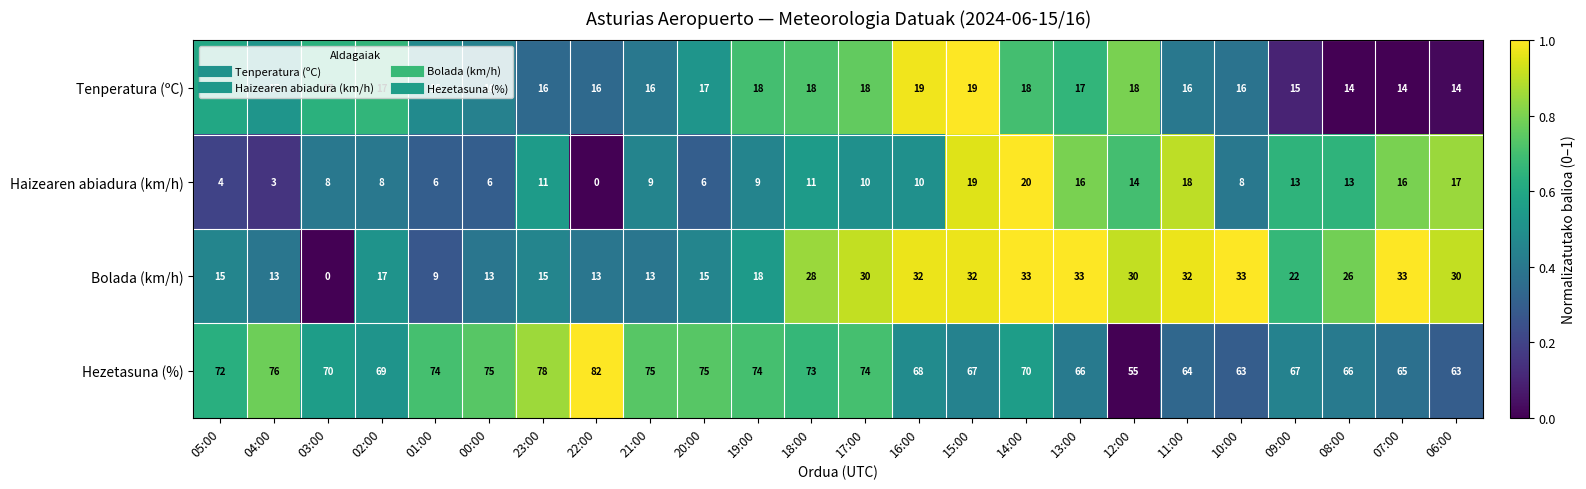

Which series has the largest total across all categories?

Hezetasuna (%)